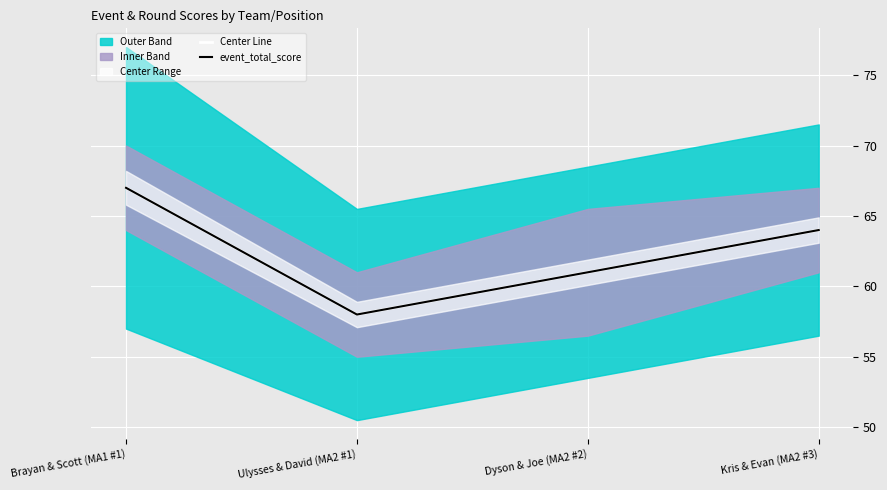

Count the Center Line values in the range 61 to 67.

3